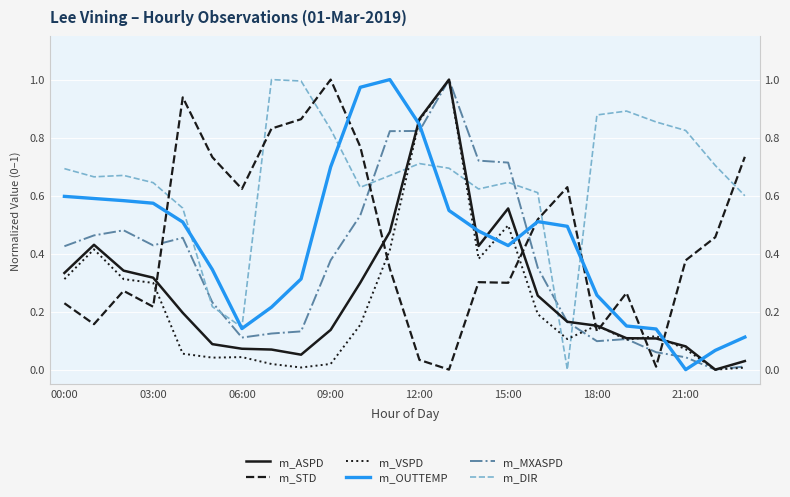

List the series in order of their peak value, highest first.

m_DIR, m_STD, m_MXASPD, m_ASPD, m_VSPD, m_OUTTEMP